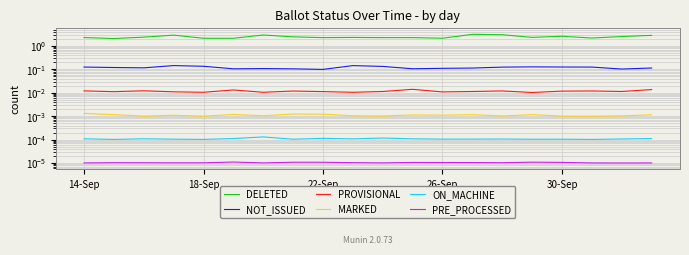

At which category does the chart reach its minimum across all series?

18